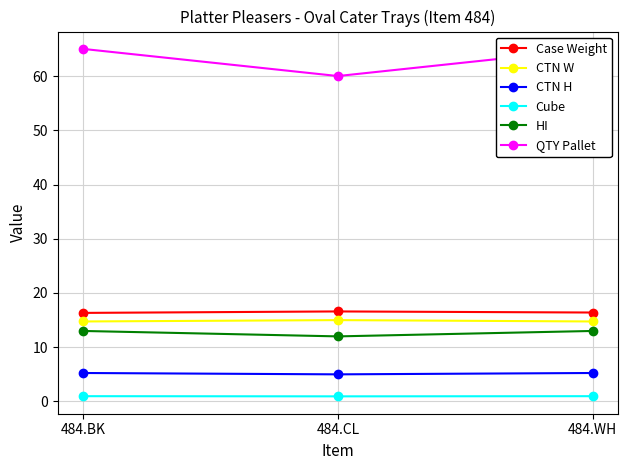

What is the label of the 1st point from the right?

484.WH